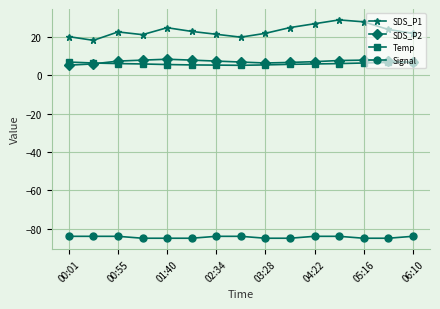

What is the average value of the SDS_P2 series?

7.2